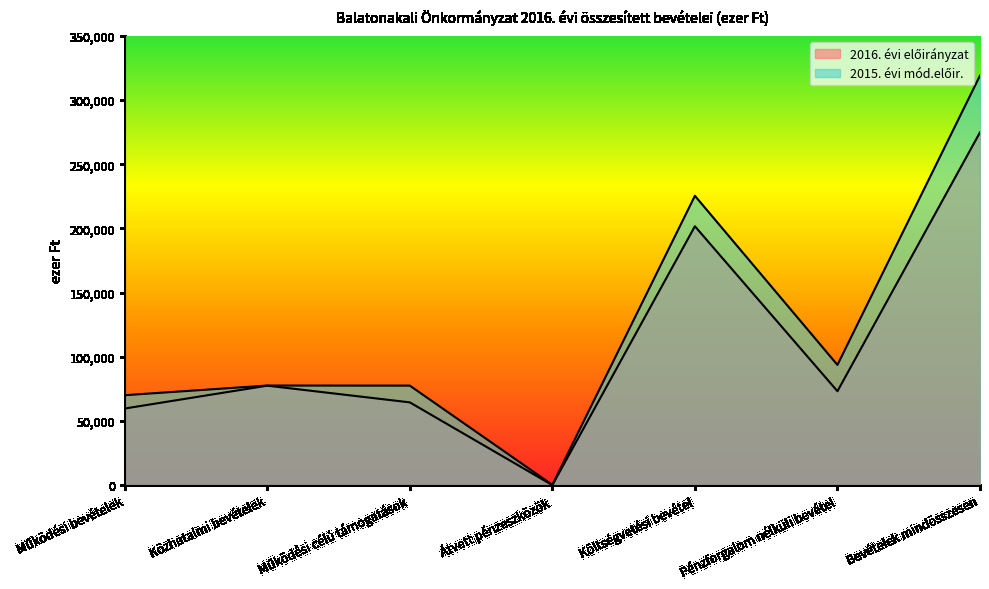

How many values in the 2015. évi mód.előir. series are below 77580?

3